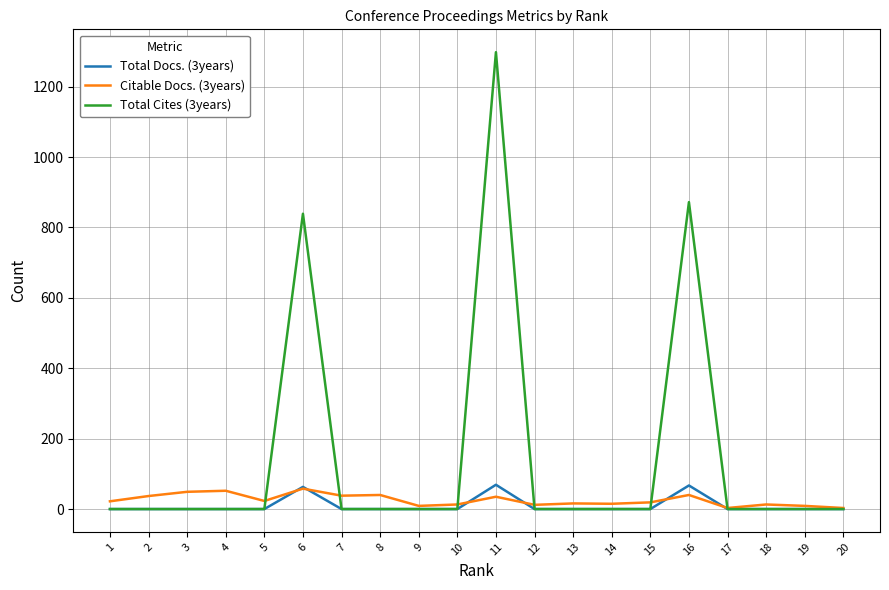

The Citable Docs. (3years) series shows 10 at 14. True or false?

False